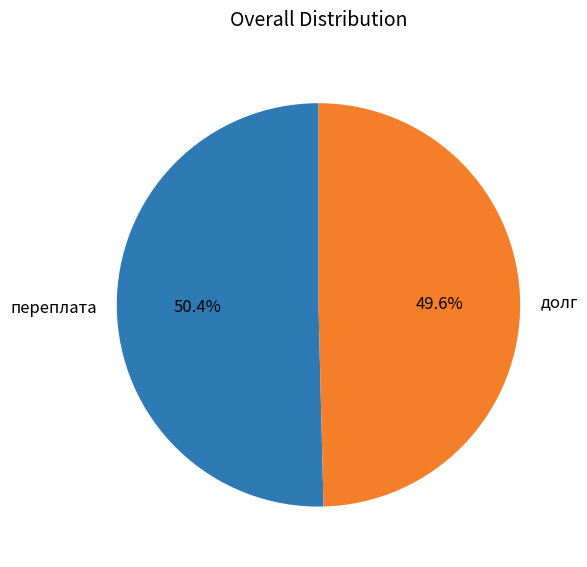

To the nearest percent, what is the difference between the largest and smallest slice percentages?

1%